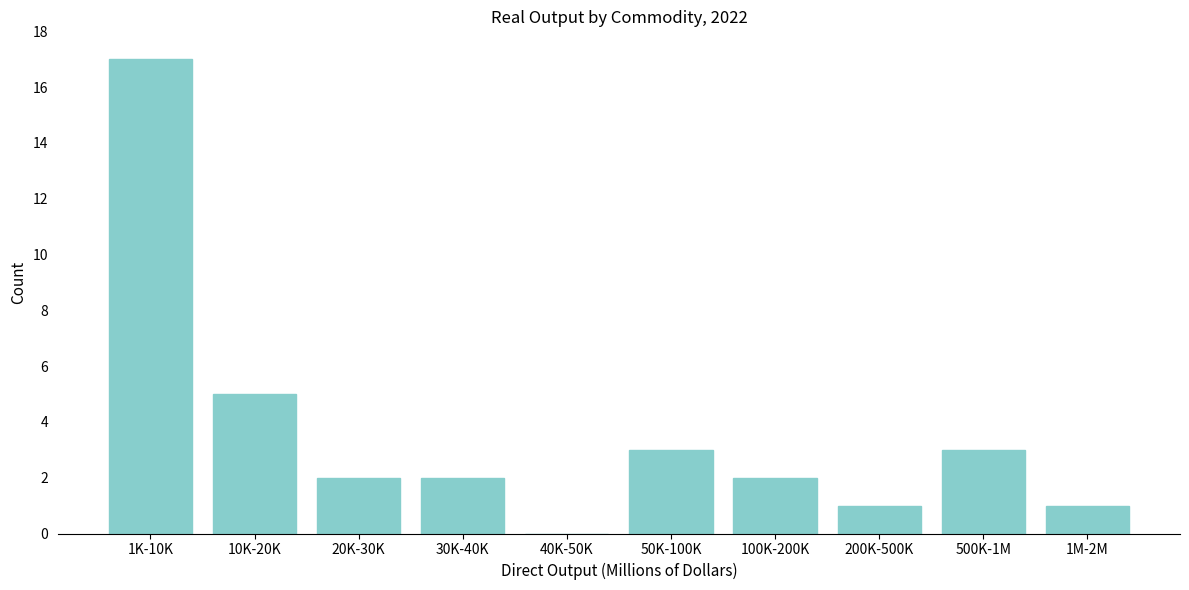

Which category has the highest value across all series?

1K-10K